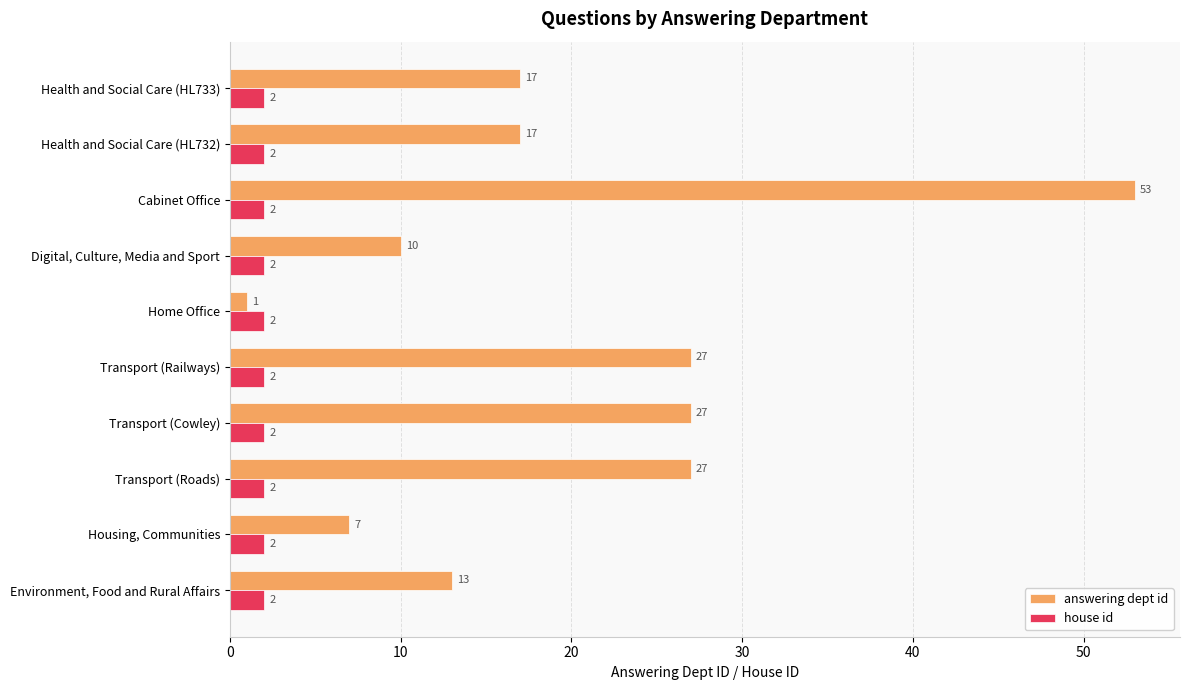

What is the total value across all series at Transport (Railways)?

29